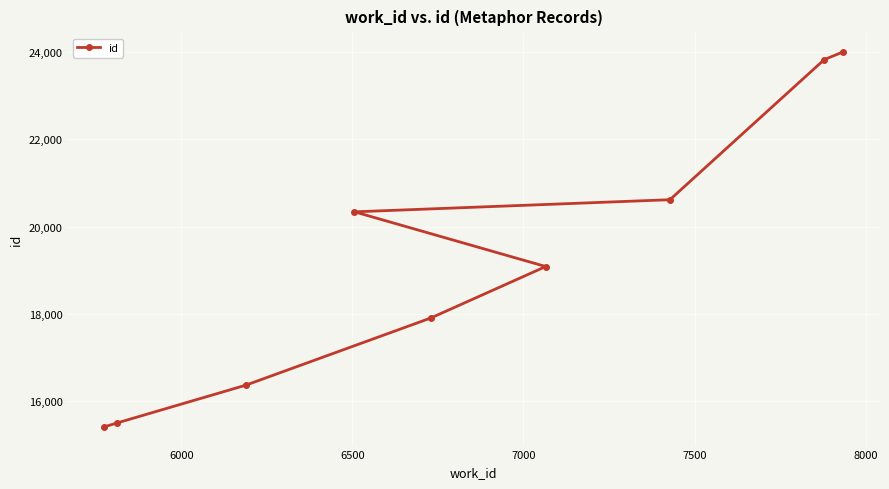

What is the smallest value displayed?

15412